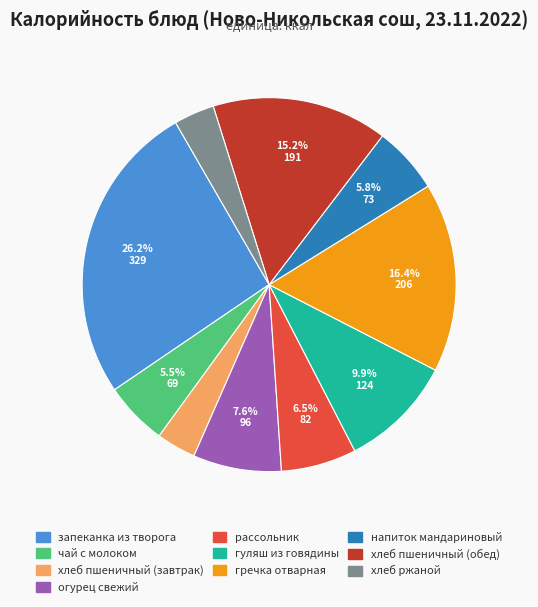

To the nearest percent, what portion does огурец свежий represent?

8%